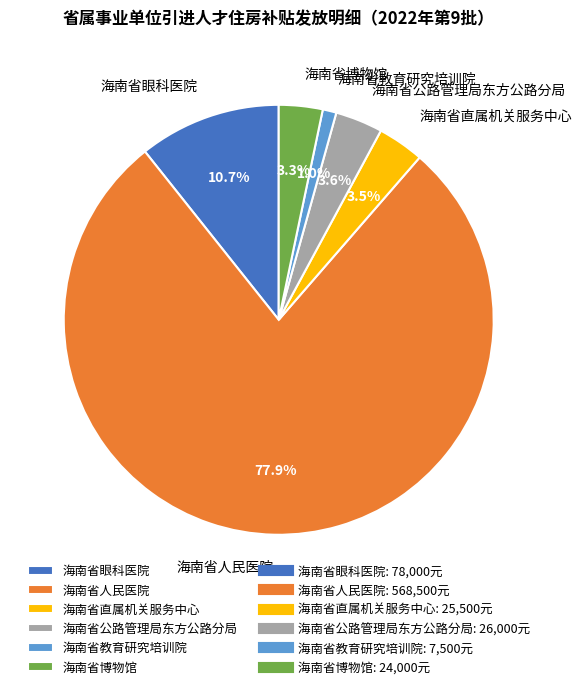

How many segments does this pie chart have?

6